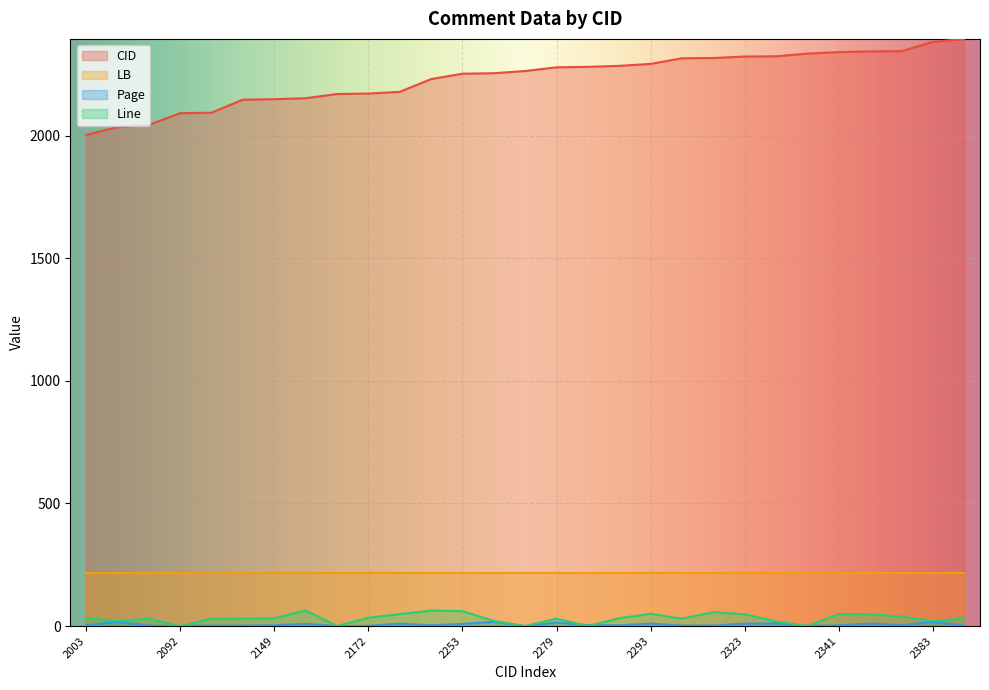

Is the value of Line at 2231 greater than the value of CID at 2293?

No